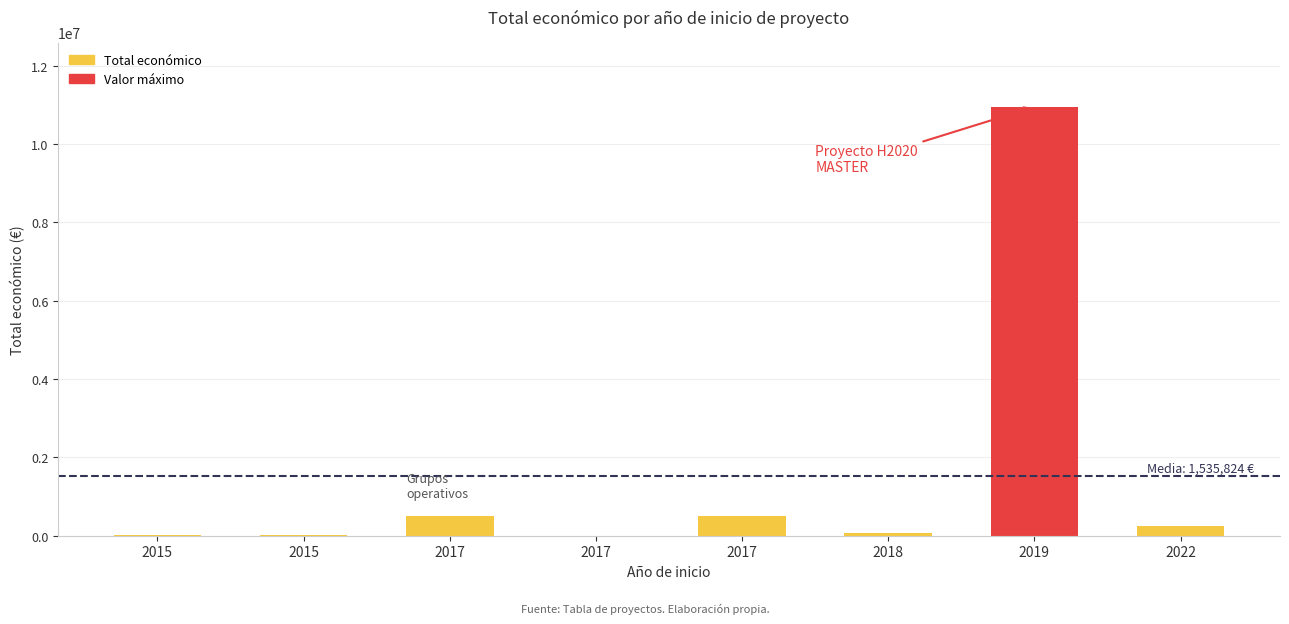

Approximately how many times larger is the value at 2017 compared to 2022?

2.0